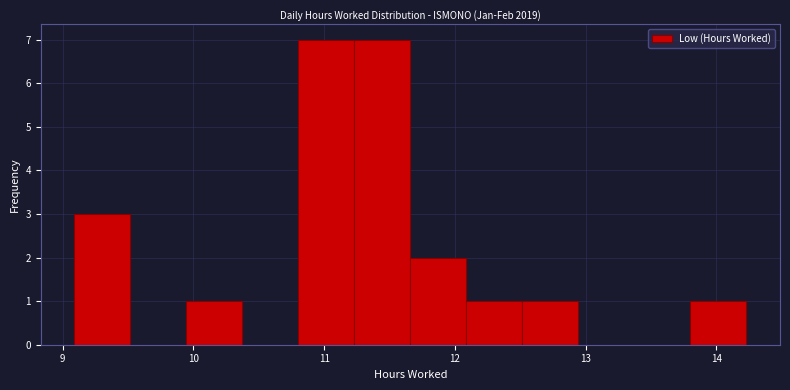

How tall is the bar that spans 11.2 to 11.7 on the x-axis? Neither the bar edges nor the heights are printed on the chart, so give them approximately, as read against the axes.

7